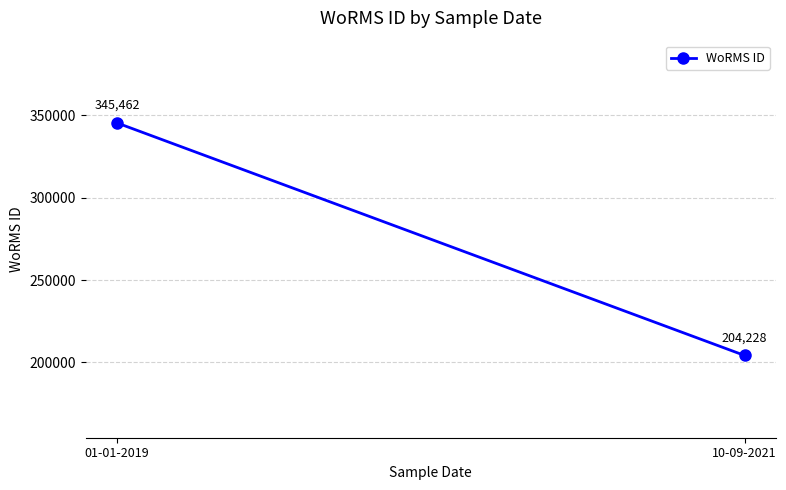

Is it true that the value at 01-01-2019 is 528485?

False